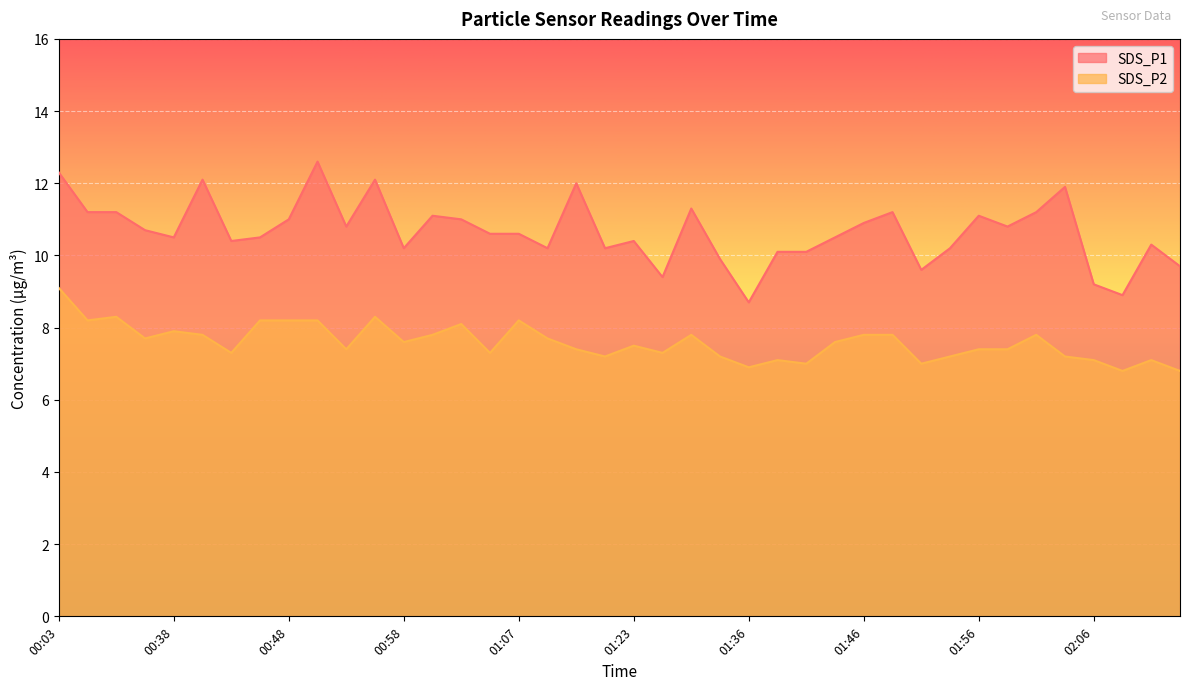

At which category is the sum across all series the highest?

00:03